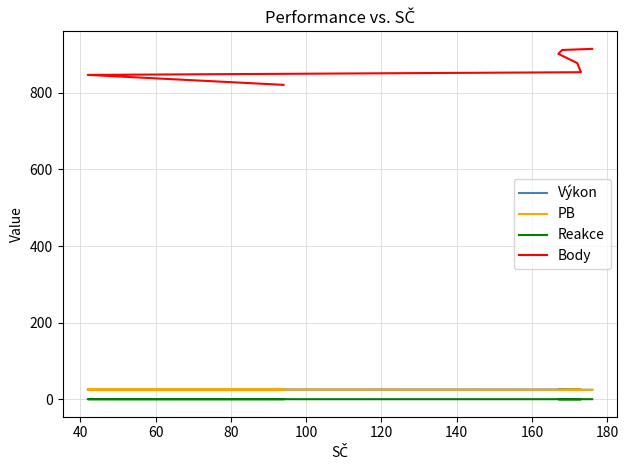

True or false: PB and Body intersect in this chart.

False